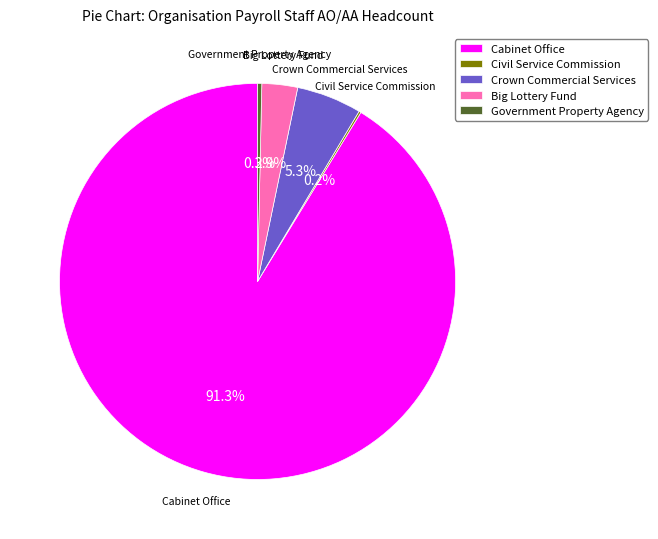

Which category has the biggest portion of the pie?

Cabinet Office